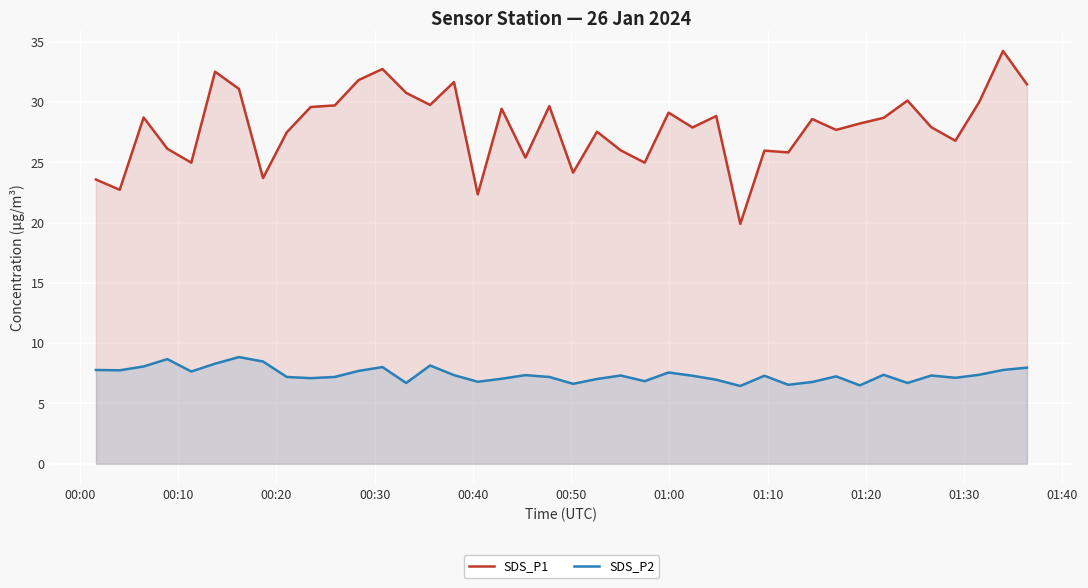

Which series has the largest total across all categories?

SDS_P1